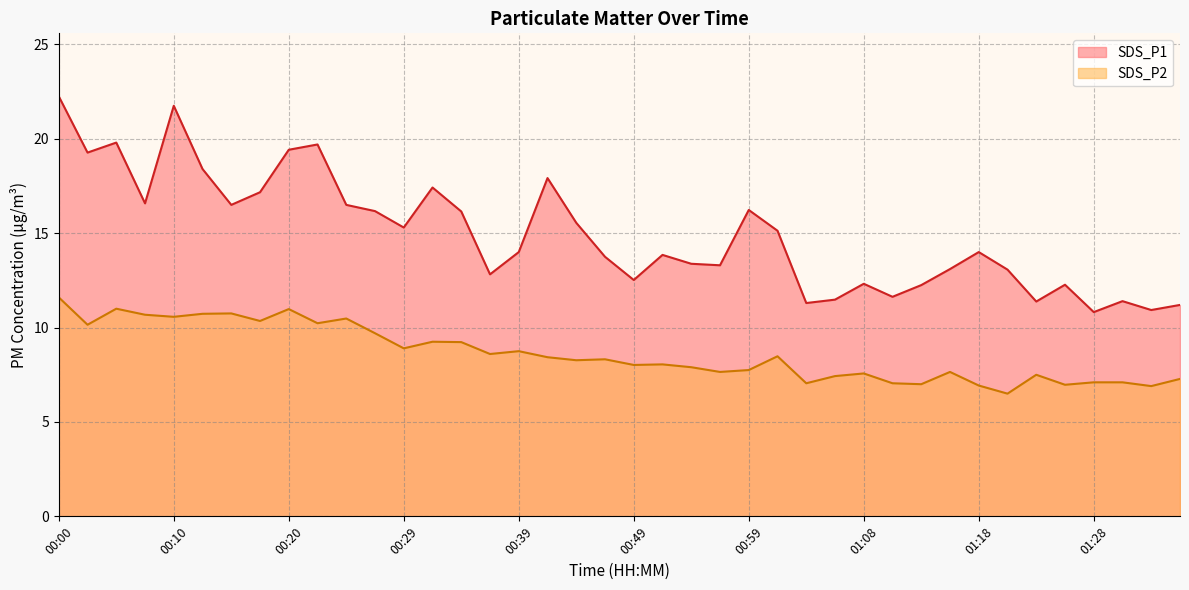

True or false: SDS_P2 and SDS_P1 intersect in this chart.

False